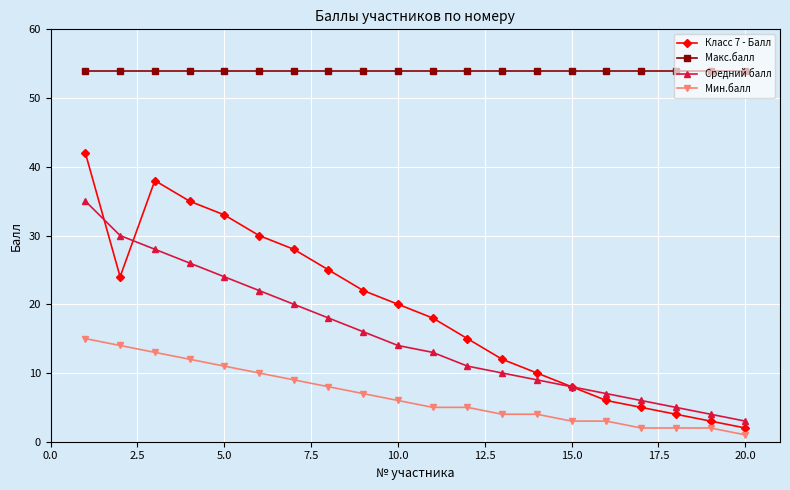

Reading right to left, list all the values displayed in this chart.

Класс 7 - Балл: 2	3	4	5	6	8	10	12	15	18	20	22	25	28	30	33	35	38	24	42
Макс.балл: 54	54	54	54	54	54	54	54	54	54	54	54	54	54	54	54	54	54	54	54
Средний балл: 3	4	5	6	7	8	9	10	11	13	14	16	18	20	22	24	26	28	30	35
Мин.балл: 1	2	2	2	3	3	4	4	5	5	6	7	8	9	10	11	12	13	14	15